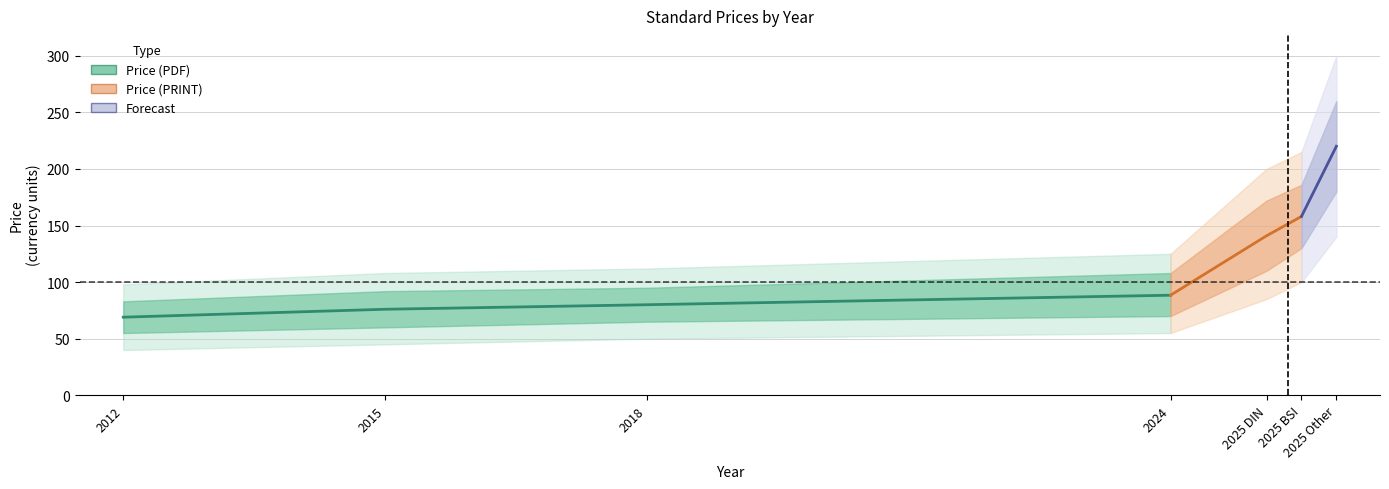

Which label corresponds to the smallest value in the chart?

2012